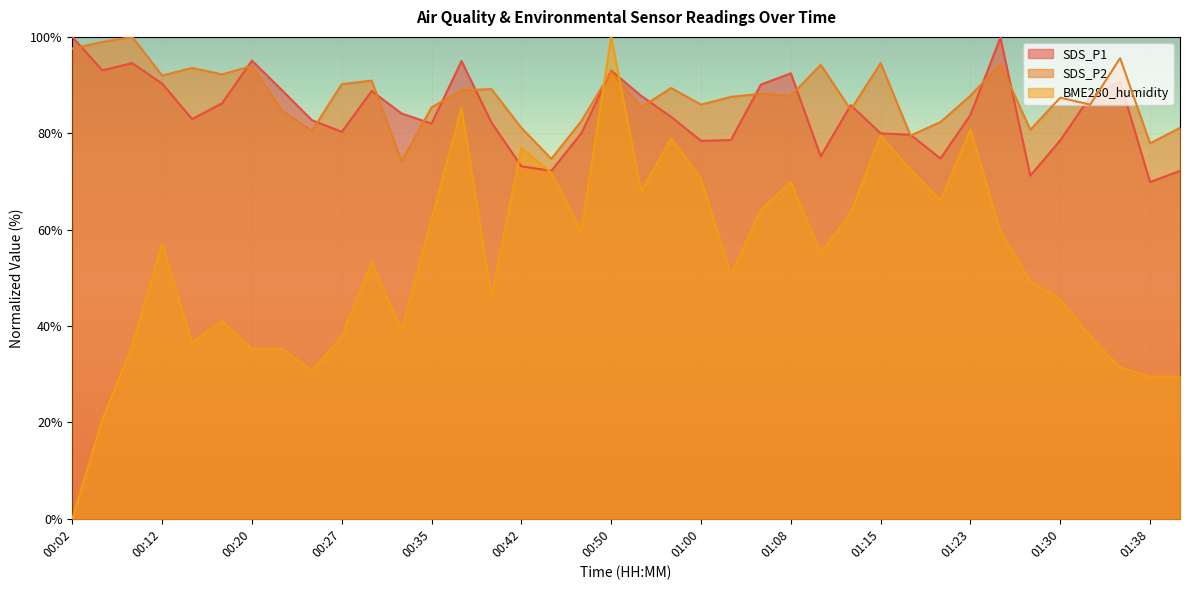

What value does the SDS_P2 series have at 00:57?

89.4